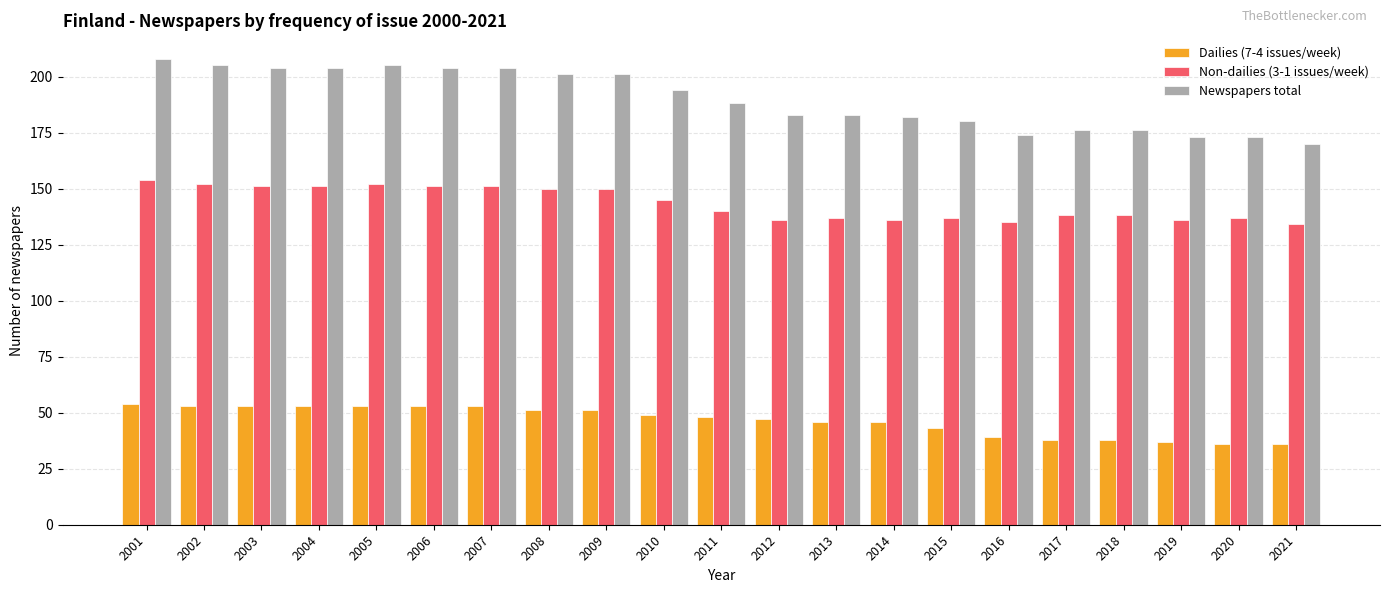

Reading right to left, list all the values displayed in this chart.

Dailies (7-4 issues/week): 36	36	37	38	38	39	43	46	46	47	48	49	51	51	53	53	53	53	53	53	54
Non-dailies (3-1 issues/week): 134	137	136	138	138	135	137	136	137	136	140	145	150	150	151	151	152	151	151	152	154
Newspapers total: 170	173	173	176	176	174	180	182	183	183	188	194	201	201	204	204	205	204	204	205	208